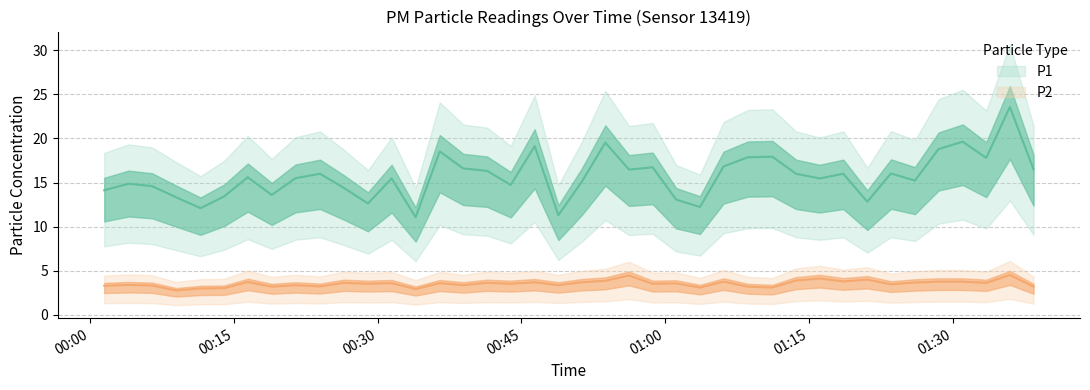

Reading left to right, extract all data points from this chart.

P1: 14.1	14.9	14.6	13.3	12.1	13.4	15.6	13.6	15.5	16.0	14.4	12.6	15.5	11.1	18.5	16.6	16.3	14.7	19.1	11.3	15.1	19.5	16.5	16.7	13.1	12.2	16.8	17.9	17.9	16.0	15.5	16.0	12.8	16.0	15.2	18.8	19.6	17.8	23.6	16.5
P2: 3.3	3.4	3.3	2.8	3.0	3.0	3.7	3.2	3.4	3.2	3.6	3.5	3.6	2.9	3.6	3.4	3.6	3.5	3.7	3.4	3.7	3.9	4.5	3.5	3.6	3.1	3.8	3.2	3.1	3.9	4.1	3.8	4.0	3.5	3.7	3.8	3.8	3.6	4.5	3.2